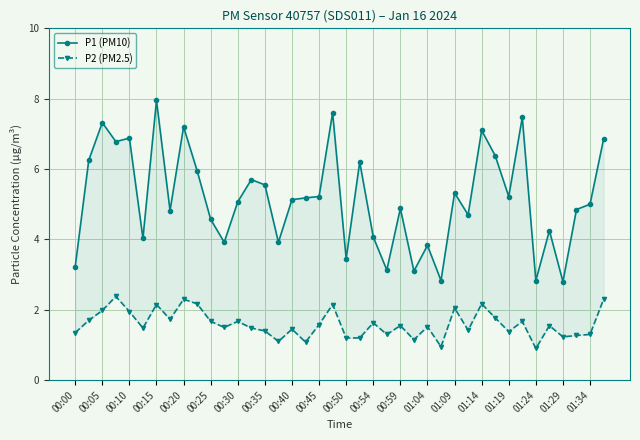

True or false: P2 (PM2.5) and P1 (PM10) cross at least once.

False